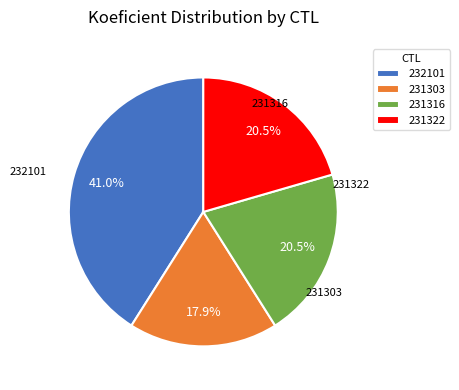

Does 232101 represent more than half of the total?

No